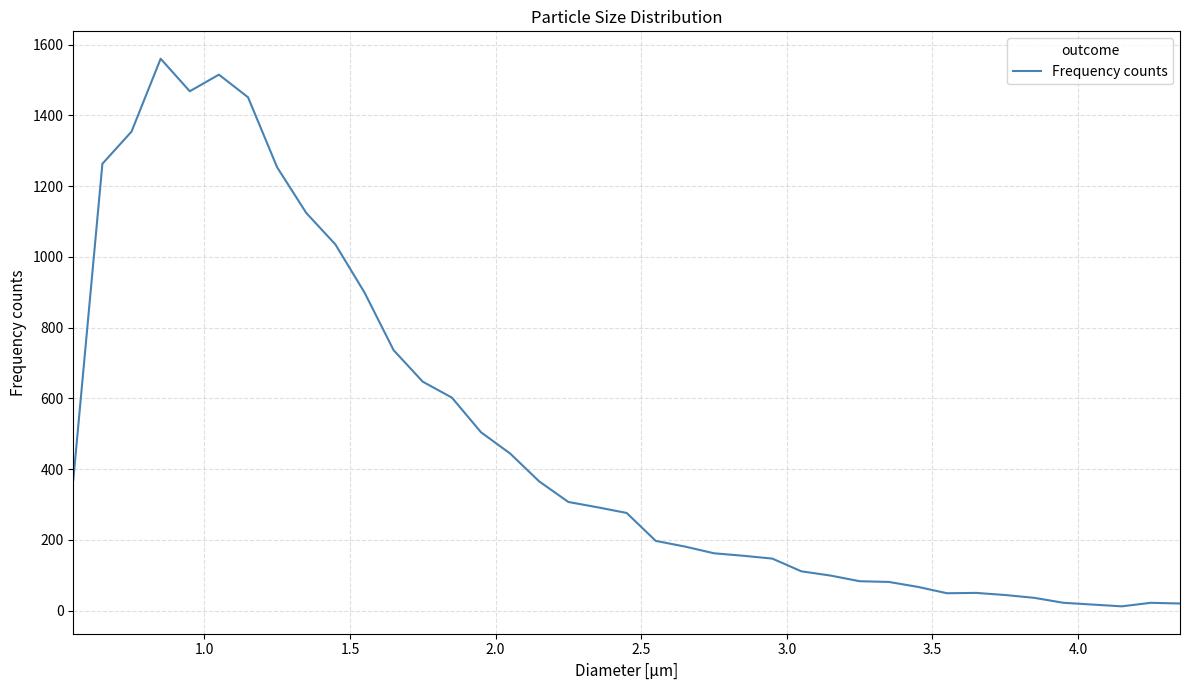

What is the difference between the maximum and minimum values?

1548